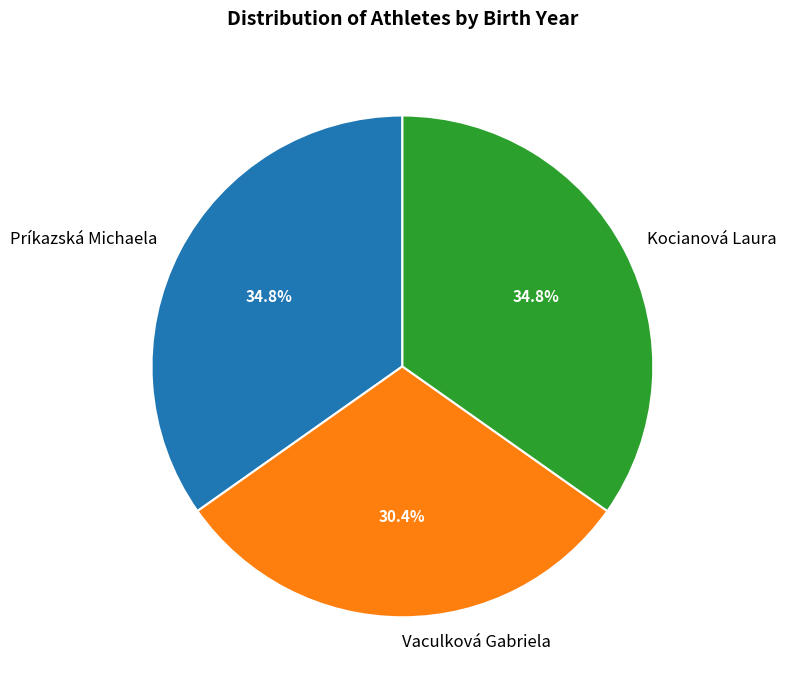

What is the smallest slice in the pie chart?

Vaculková Gabriela